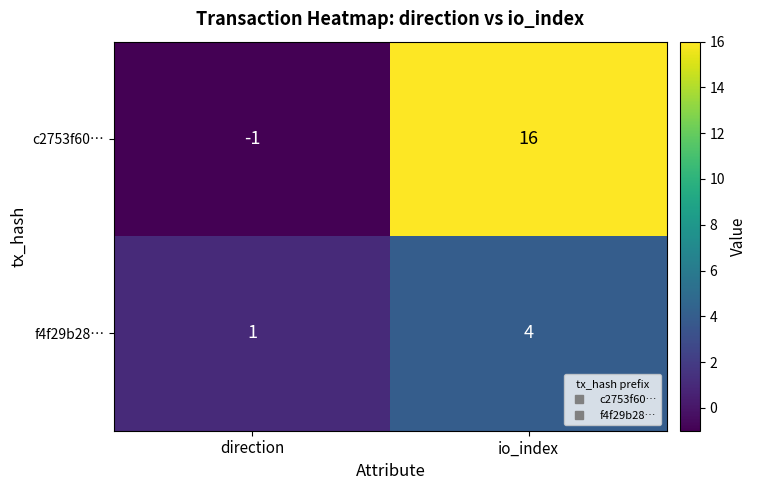

Where is c2753f60… nearest to the value 7?

direction